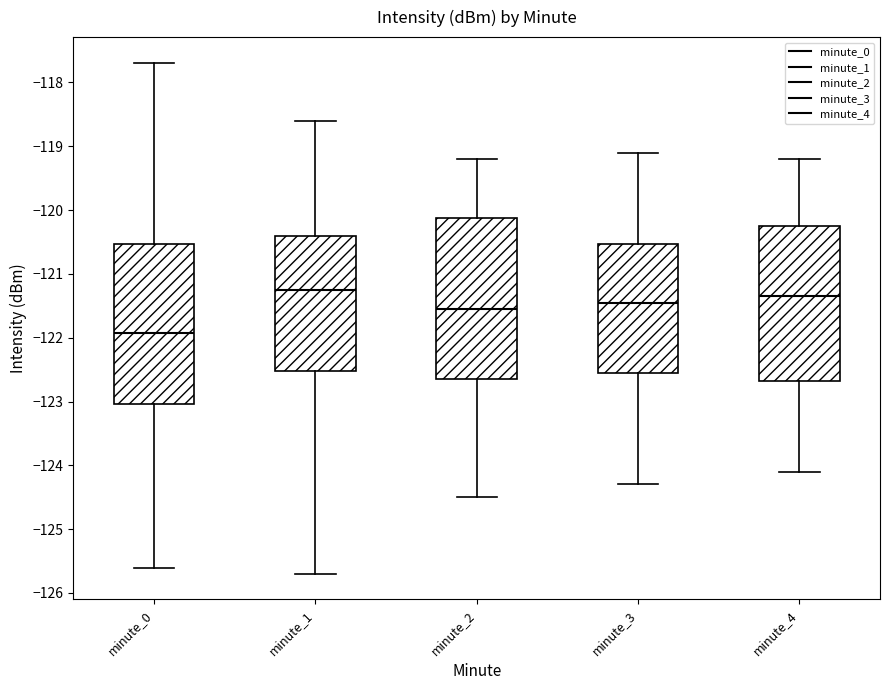

Which box's median line is the lowest?

minute_0